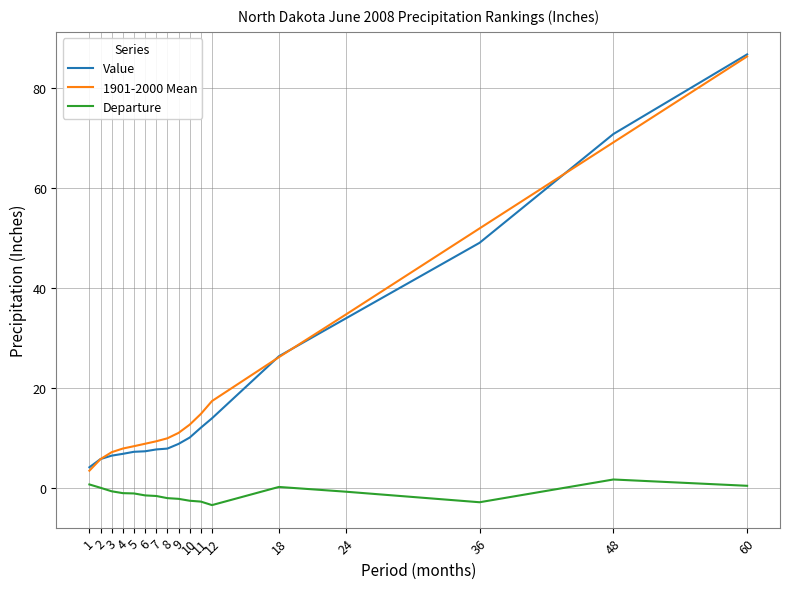

At which category is the sum across all series the highest?

60